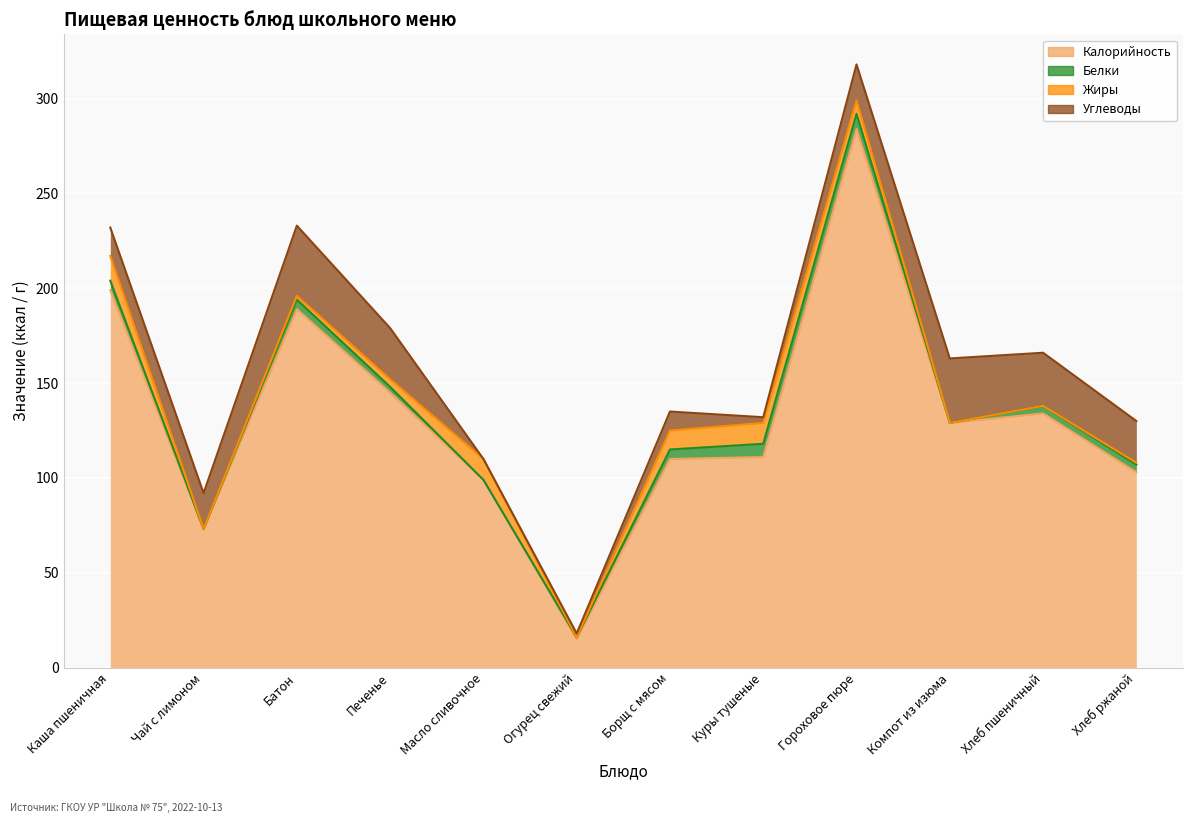

Where is the first local maximum for Жиры?

Масло сливочное